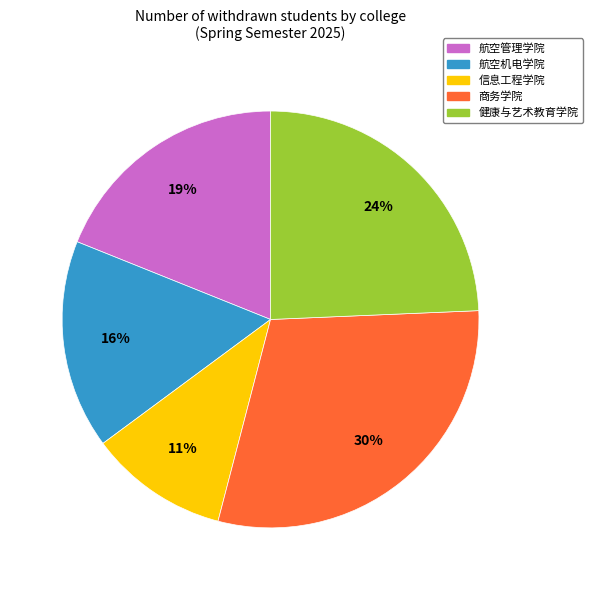

Combined, do 商务学院 and 信息工程学院 account for over 50%?

No